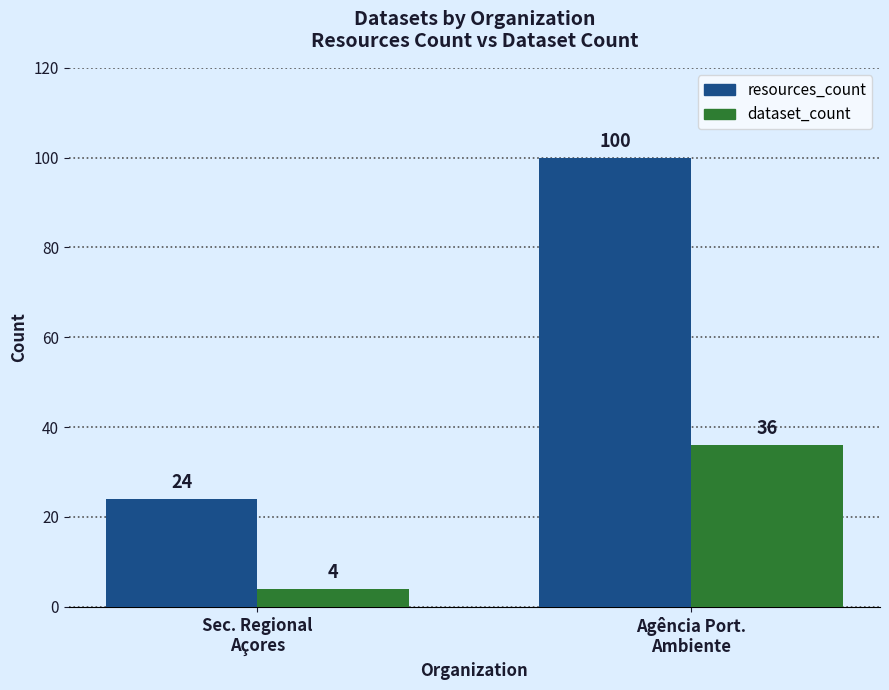

What is the approximate value of resources_count at Sec. Regional
Açores?

24